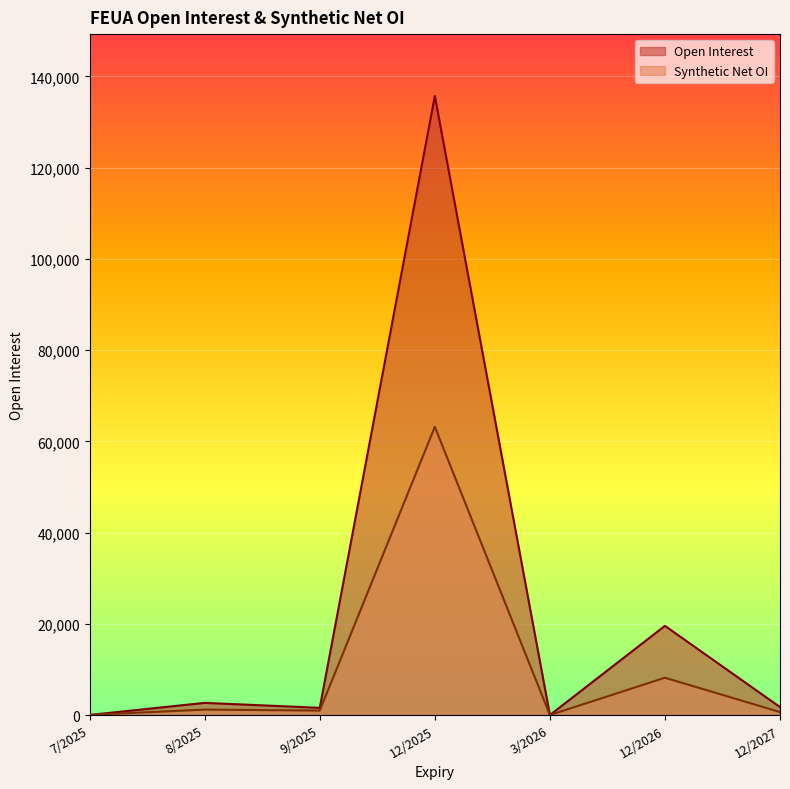

Reading right to left, what are all the values shown in this chart?

Open Interest: 1742	19548	1	135692	1576	2664	14
Synthetic Net OI: 654	8174	1	63179	976	1192	14